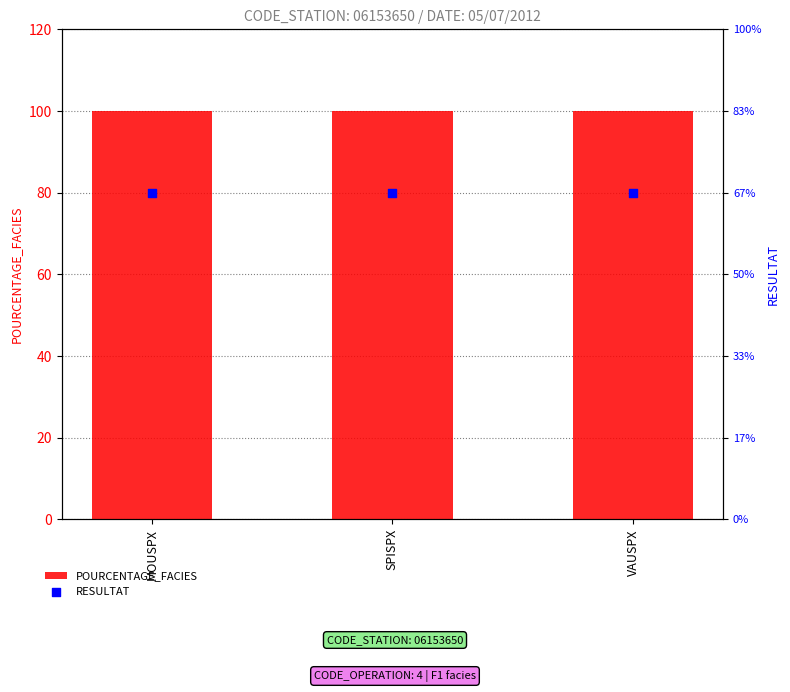

Which series contains the highest Y value?

POURCENTAGE_FACIES